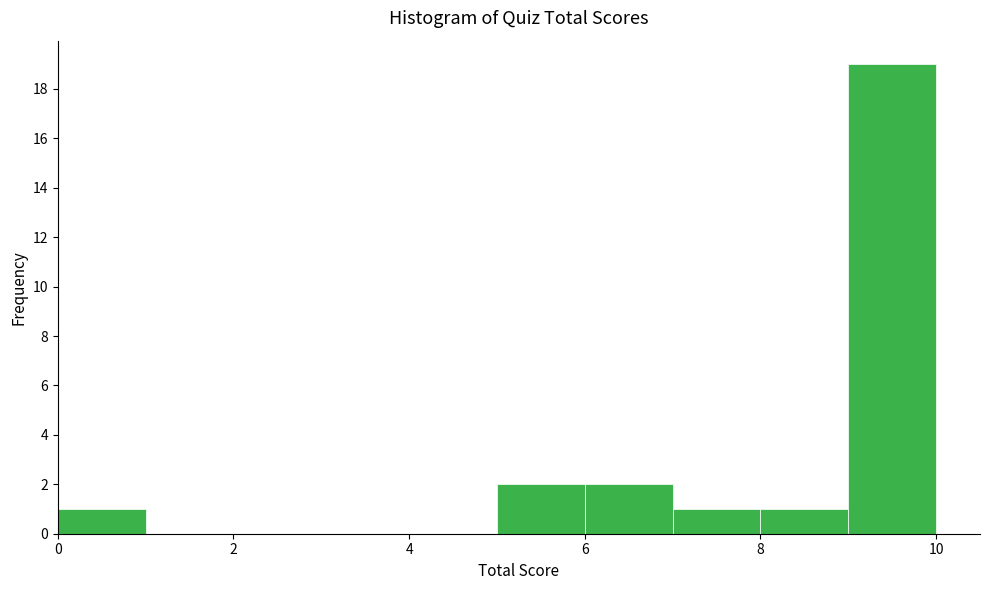

What is the height of the bar covering 9 to 10 on the x-axis? The values are not printed on the chart, so give them approximately, as read against the axis.

19